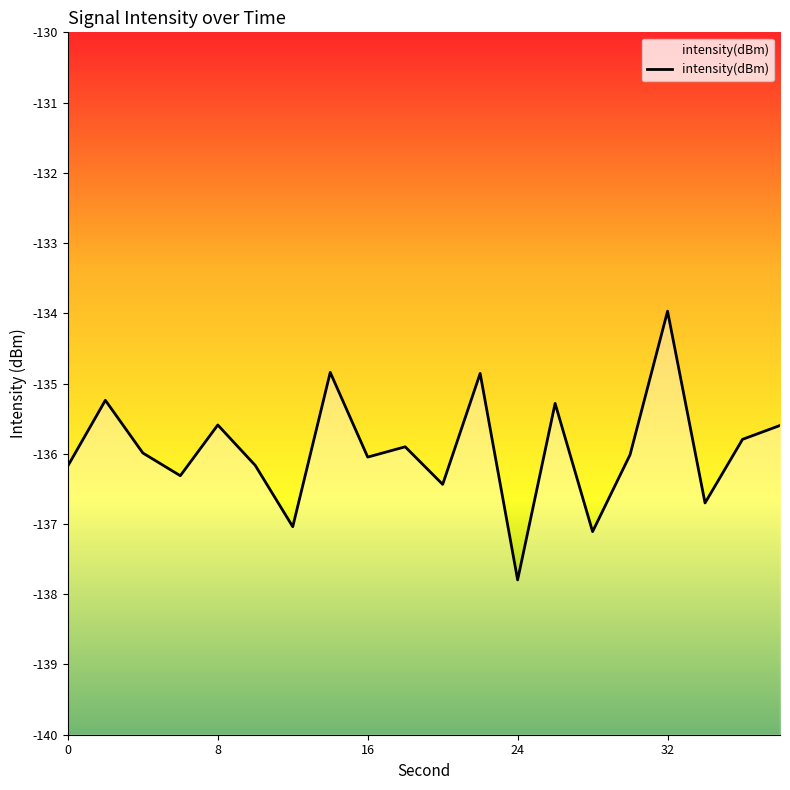

Does the chart display data point markers on the line(s)?

No